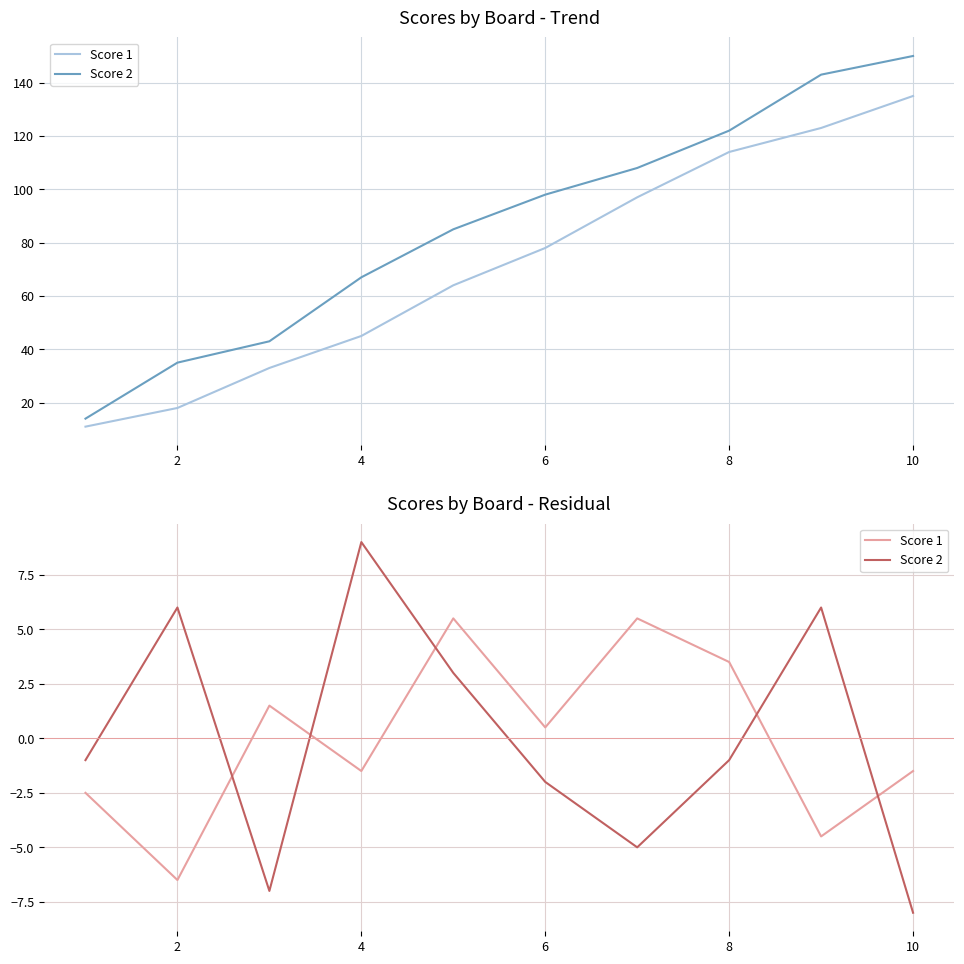

What are all the series names shown in the legend?

Score 1, Score 2